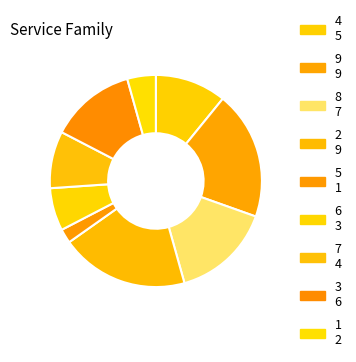

How many segments does this pie chart have?

9